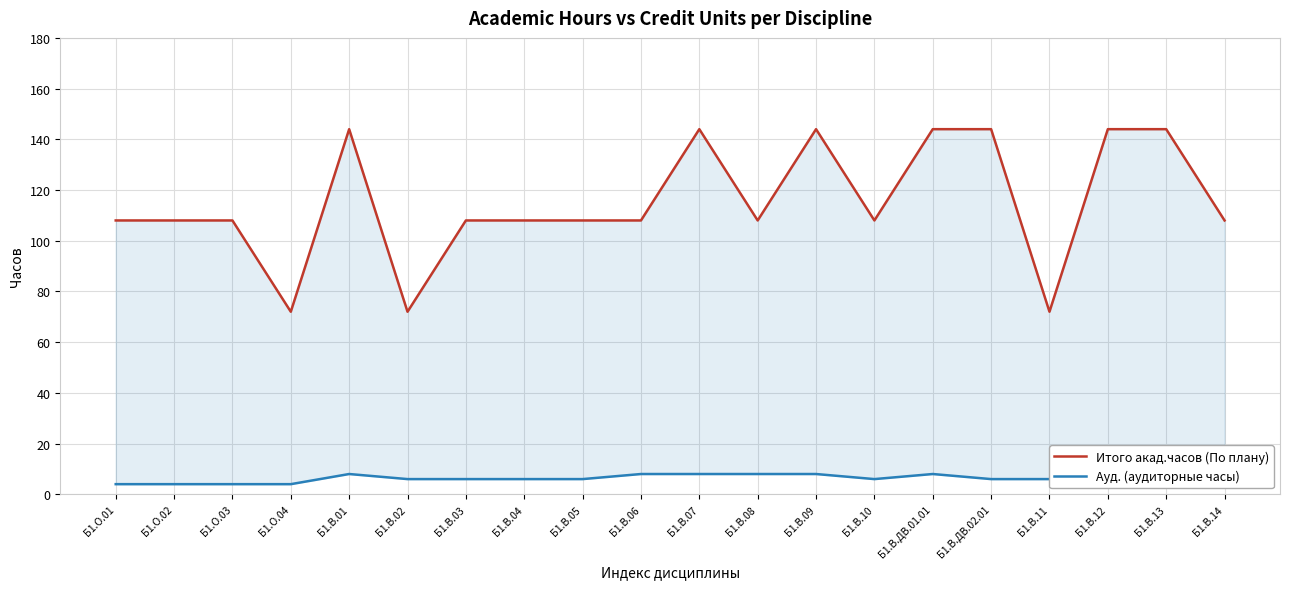

Reading left to right, extract all data points from this chart.

Итого акад.часов (По плану): Б1.О.01=108	Б1.О.02=108	Б1.О.03=108	Б1.О.04=72	Б1.В.01=144	Б1.В.02=72	Б1.В.03=108	Б1.В.04=108	Б1.В.05=108	Б1.В.06=108	Б1.В.07=144	Б1.В.08=108	Б1.В.09=144	Б1.В.10=108	Б1.В.ДВ.01.01=144	Б1.В.ДВ.02.01=144	Б1.В.11=72	Б1.В.12=144	Б1.В.13=144	Б1.В.14=108
Ауд. (аудиторные часы): Б1.О.01=4	Б1.О.02=4	Б1.О.03=4	Б1.О.04=4	Б1.В.01=8	Б1.В.02=6	Б1.В.03=6	Б1.В.04=6	Б1.В.05=6	Б1.В.06=8	Б1.В.07=8	Б1.В.08=8	Б1.В.09=8	Б1.В.10=6	Б1.В.ДВ.01.01=8	Б1.В.ДВ.02.01=6	Б1.В.11=6	Б1.В.12=8	Б1.В.13=8	Б1.В.14=6